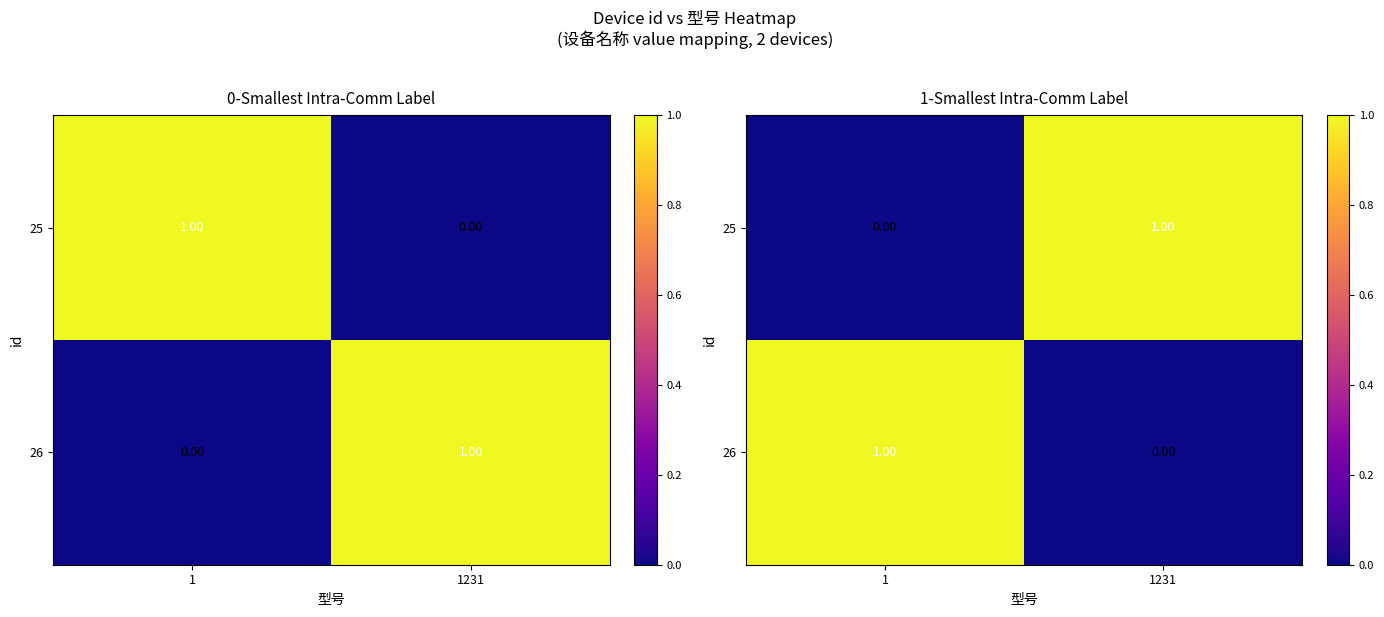

Which label corresponds to the smallest value in the chart?

1